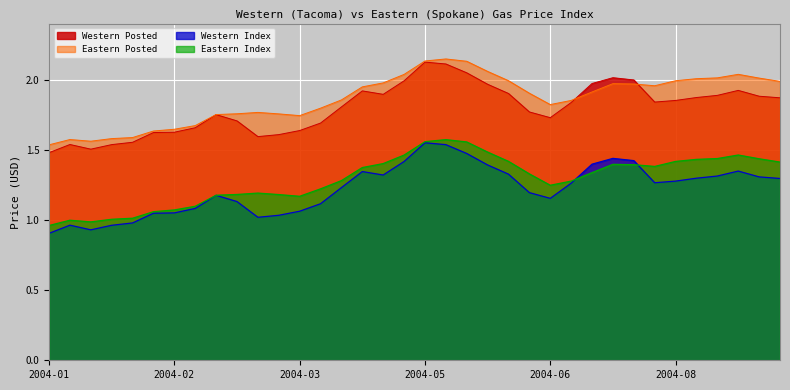

The value of Eastern Posted at 2004-06 is 1.8. True or false?

True